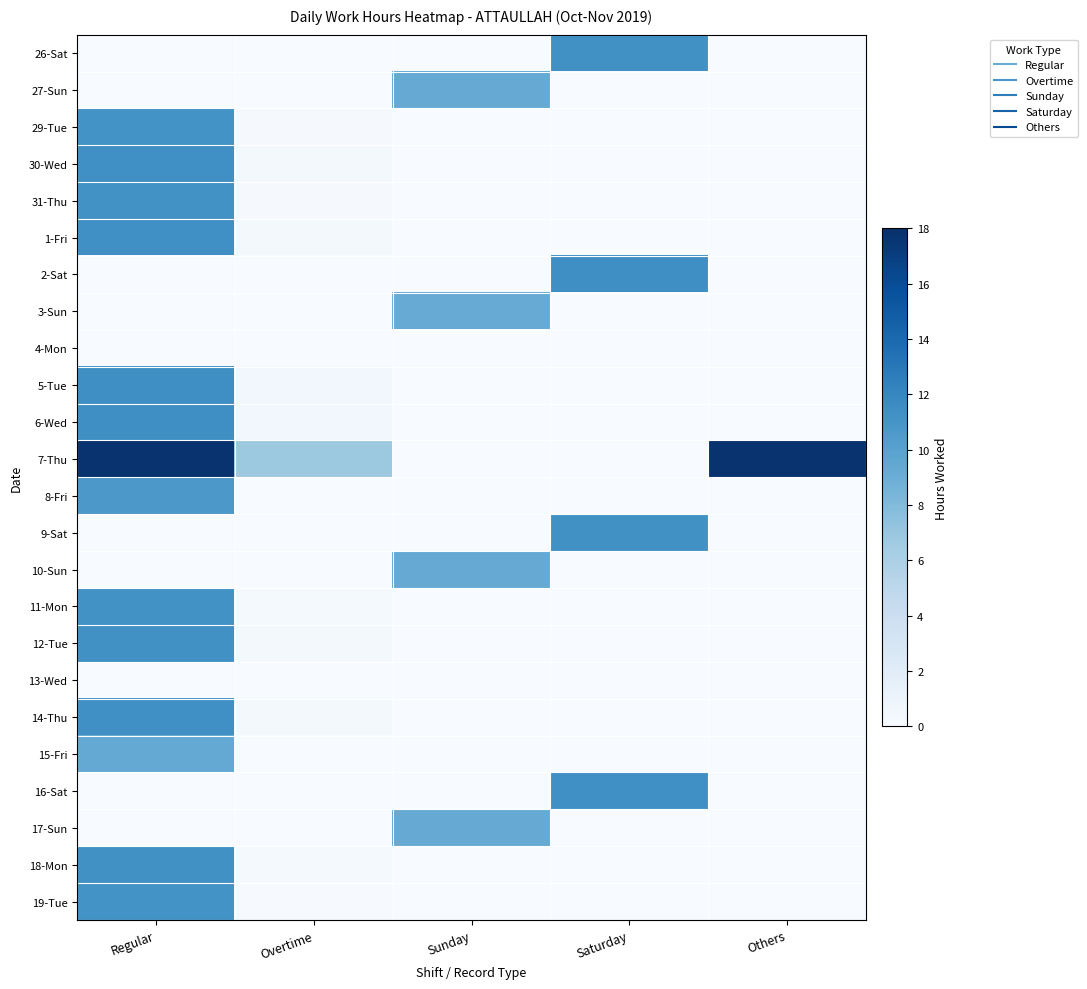

Reading right to left, extract all data points from this chart.

26-Sat: Others=0.0	Saturday=11.3	Sunday=0.0	Overtime=0.0	Regular=0.0
27-Sun: Others=0.0	Saturday=0.0	Sunday=9.2	Overtime=0.0	Regular=0.0
29-Tue: Others=0.0	Saturday=0.0	Sunday=0.0	Overtime=0.2	Regular=11.2
30-Wed: Others=0.0	Saturday=0.0	Sunday=0.0	Overtime=0.4	Regular=11.4
31-Thu: Others=0.0	Saturday=0.0	Sunday=0.0	Overtime=0.2	Regular=11.2
1-Fri: Others=0.0	Saturday=0.0	Sunday=0.0	Overtime=0.3	Regular=11.3
2-Sat: Others=0.0	Saturday=11.4	Sunday=0.0	Overtime=0.0	Regular=0.0
3-Sun: Others=0.0	Saturday=0.0	Sunday=9.2	Overtime=0.0	Regular=0.0
4-Mon: Others=0.0	Saturday=0.0	Sunday=0.0	Overtime=0.0	Regular=0.0
5-Tue: Others=0.0	Saturday=0.0	Sunday=0.0	Overtime=0.5	Regular=11.5
6-Wed: Others=0.0	Saturday=0.0	Sunday=0.0	Overtime=0.5	Regular=11.5
7-Thu: Others=17.8	Saturday=0.0	Sunday=0.0	Overtime=6.8	Regular=17.8
8-Fri: Others=0.0	Saturday=0.0	Sunday=0.0	Overtime=0.0	Regular=10.7
9-Sat: Others=0.0	Saturday=11.3	Sunday=0.0	Overtime=0.0	Regular=0.0
10-Sun: Others=0.0	Saturday=0.0	Sunday=9.2	Overtime=0.0	Regular=0.0
11-Mon: Others=0.0	Saturday=0.0	Sunday=0.0	Overtime=0.2	Regular=11.2
12-Tue: Others=0.0	Saturday=0.0	Sunday=0.0	Overtime=0.3	Regular=11.3
13-Wed: Others=0.0	Saturday=0.0	Sunday=0.0	Overtime=0.0	Regular=0.0
14-Thu: Others=0.0	Saturday=0.0	Sunday=0.0	Overtime=0.3	Regular=11.3
15-Fri: Others=0.0	Saturday=0.0	Sunday=0.0	Overtime=0.0	Regular=9.4
16-Sat: Others=0.0	Saturday=11.3	Sunday=0.0	Overtime=0.0	Regular=0.0
17-Sun: Others=0.0	Saturday=0.0	Sunday=9.2	Overtime=0.0	Regular=0.0
18-Mon: Others=0.0	Saturday=0.0	Sunday=0.0	Overtime=0.3	Regular=11.3
19-Tue: Others=0.0	Saturday=0.0	Sunday=0.0	Overtime=0.1	Regular=11.1